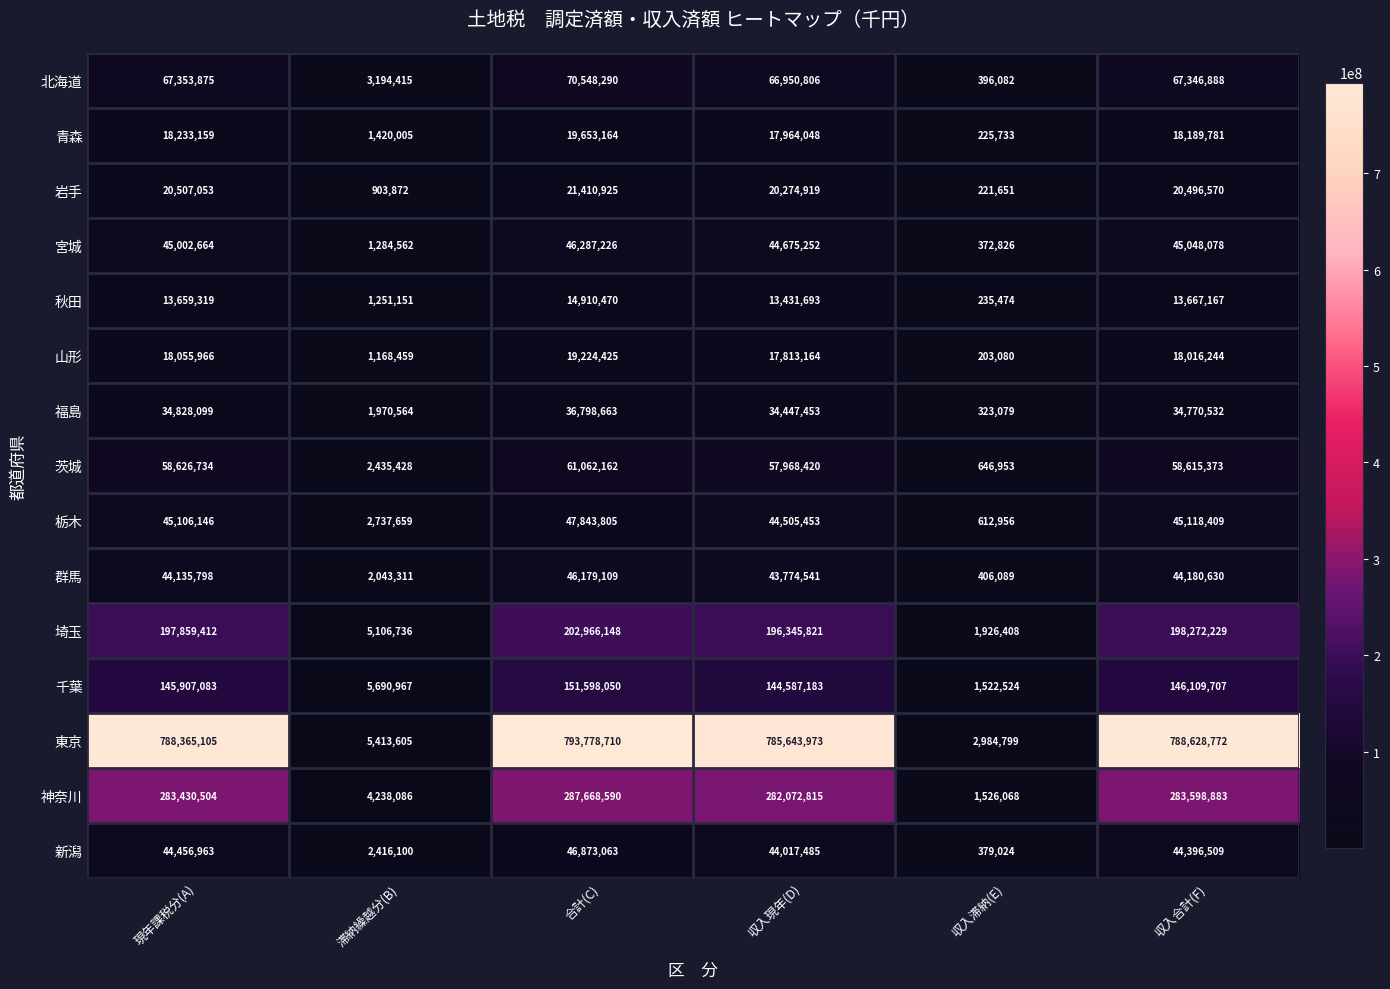

The value of 青森 at 収入合計(F) is 7585385. True or false?

False